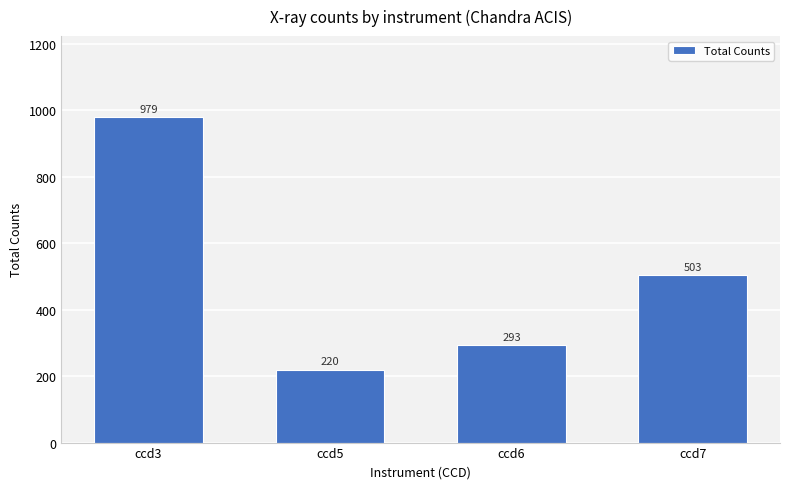

What is the sum of the values at ccd7 and ccd6?

796.5